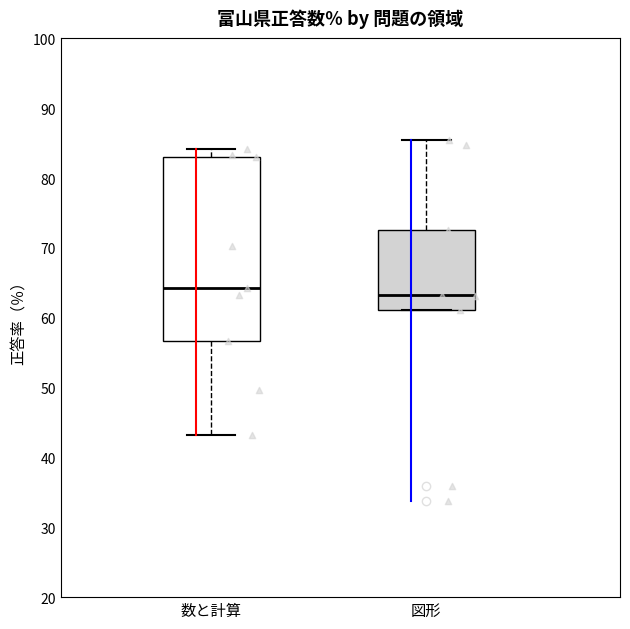

Which box is the tallest, from its lower edge to its upper edge?

数と計算